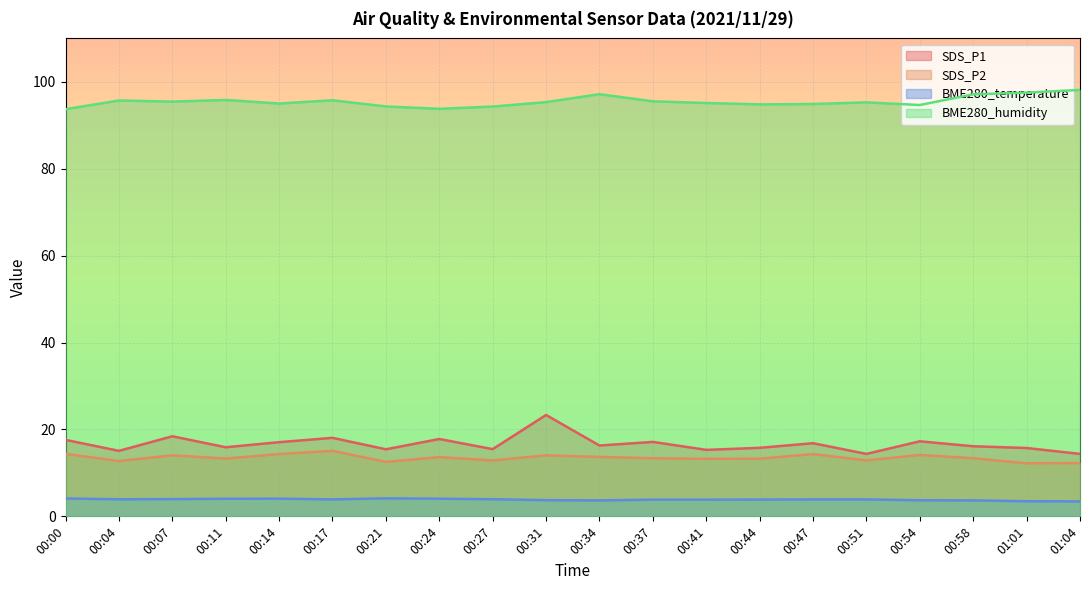

In BME280_temperature, how many points are lower than both neighbors (excluding endpoints)?

3